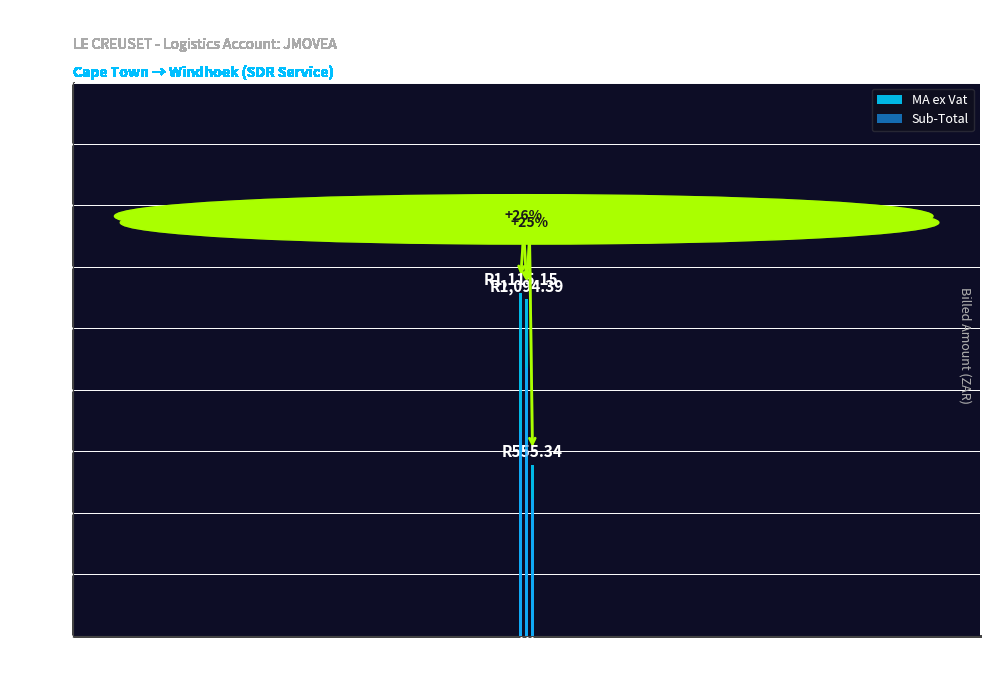

Reading right to left, transcribe all the data shown in this chart.

MA ex Vat: 555.3	1094.4	1115.2
Sub-Total: 444.3	871.7	662.1